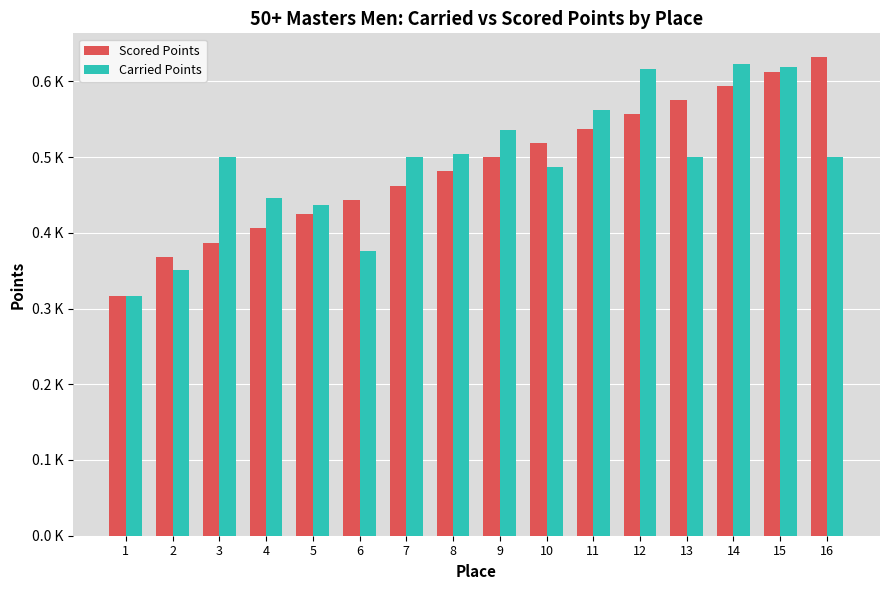

Reading right to left, transcribe all the data shown in this chart.

Scored Points: 631.8	612.9	594.1	575.3	556.5	537.6	518.8	500.0	481.2	462.4	443.5	424.7	405.9	387.1	368.2	315.9
Carried Points: 500.0	618.9	622.7	500.0	615.7	562.6	486.4	535.2	503.6	500.0	375.3	436.1	446.0	500.0	351.2	315.9